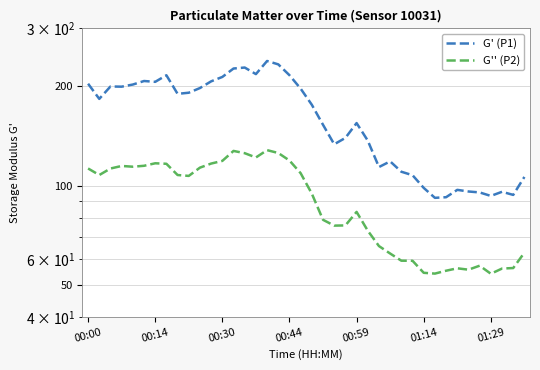

What is the spread (max minus min) of values at 8?

82.1